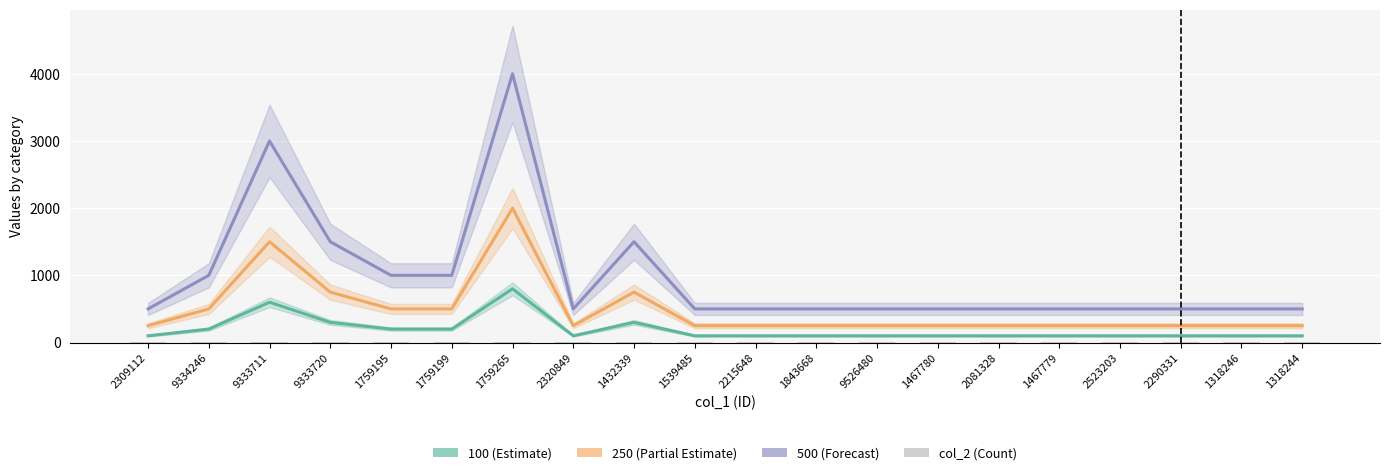

What is the sum of all values?

39